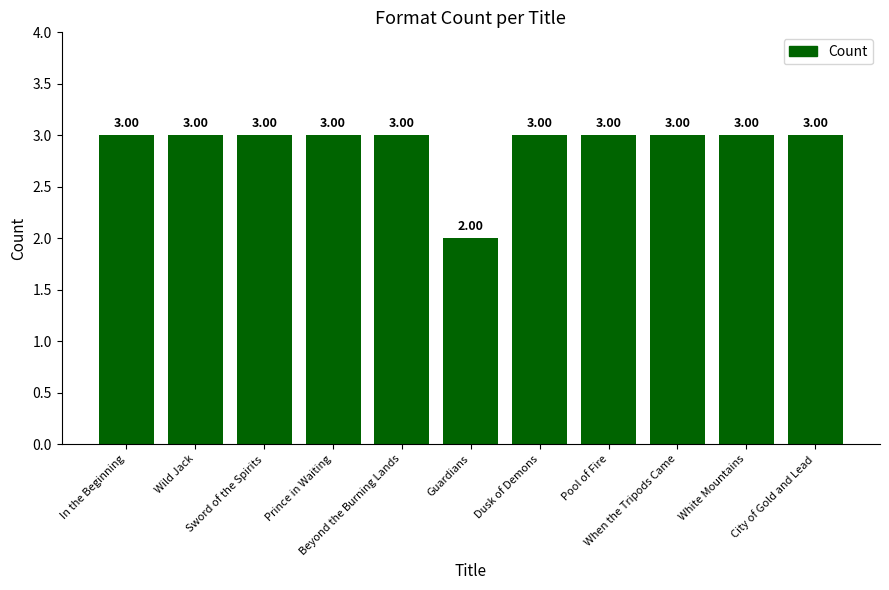

Does the chart contain stacked bars?

No